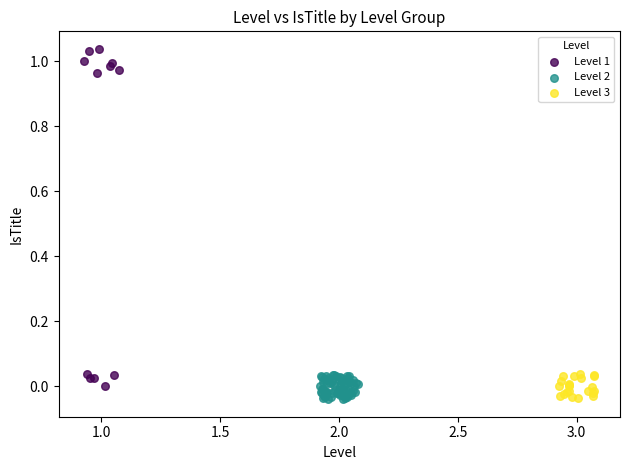

Which series has the largest Y range (max minus min)?

Level 1